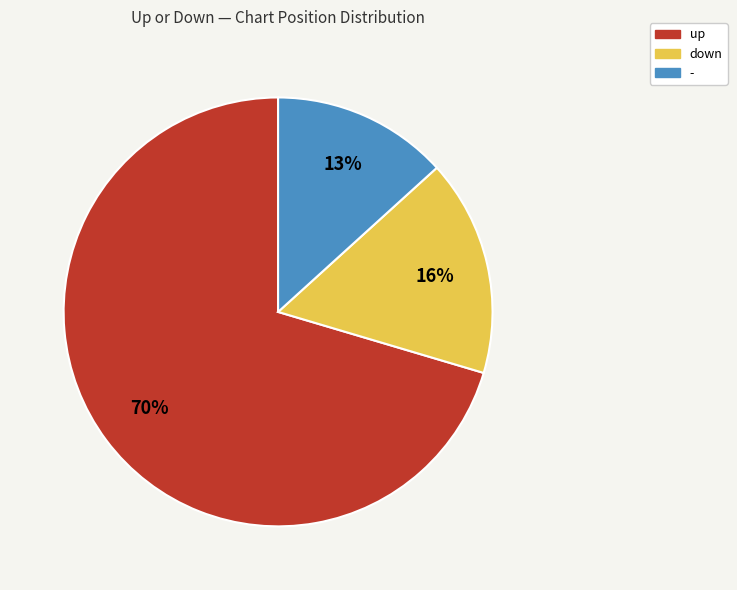

To the nearest percent, what is the average slice percentage?

33%